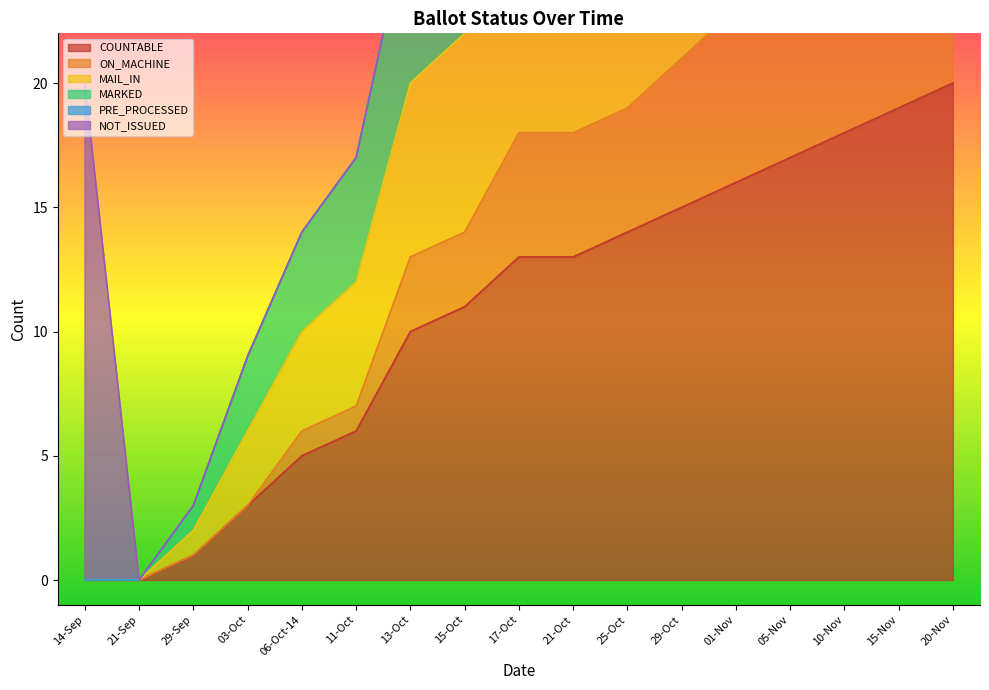

The COUNTABLE series shows 6 at 05-Nov. True or false?

False